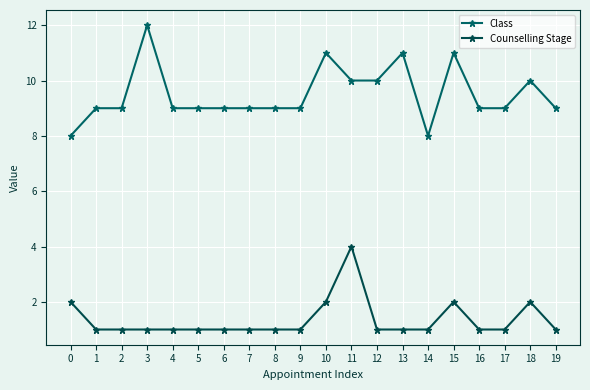

Reading left to right, what are all the values shown in this chart?

Class: 0=8	1=9	2=9	3=12	4=9	5=9	6=9	7=9	8=9	9=9	10=11	11=10	12=10	13=11	14=8	15=11	16=9	17=9	18=10	19=9
Counselling Stage: 0=2	1=1	2=1	3=1	4=1	5=1	6=1	7=1	8=1	9=1	10=2	11=4	12=1	13=1	14=1	15=2	16=1	17=1	18=2	19=1